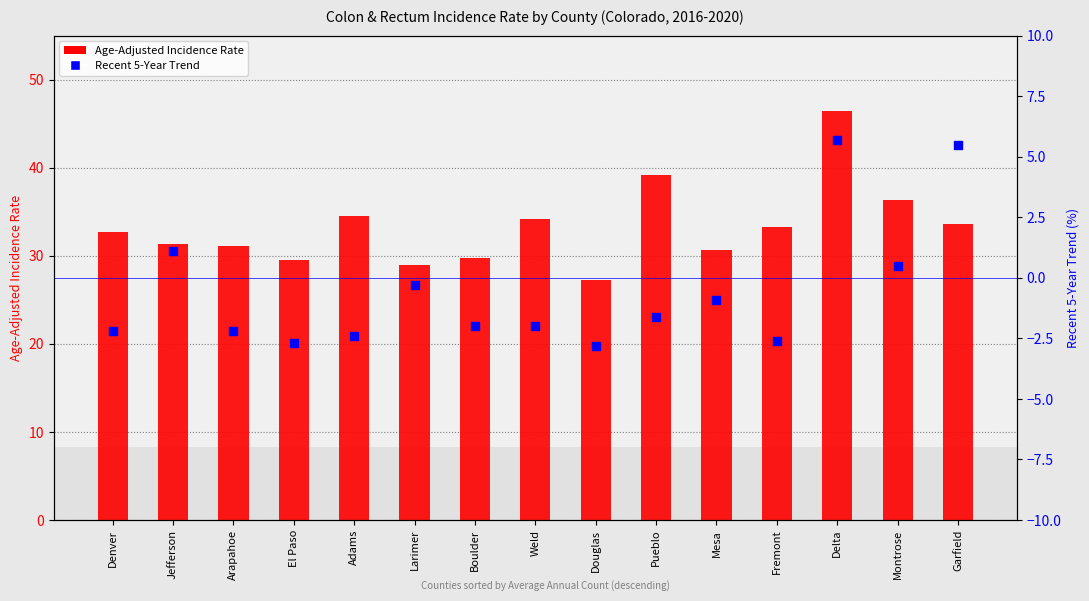

At which category is the sum across all series the highest?

Delta